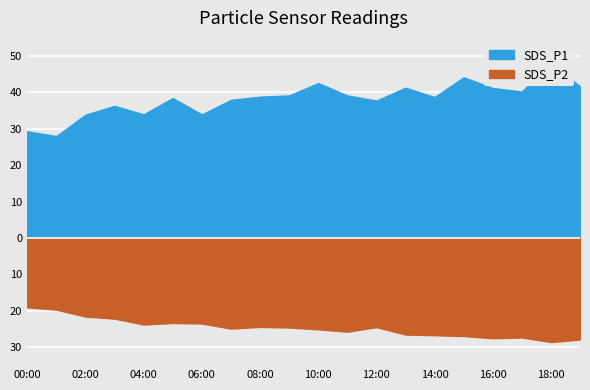

How many interior local valleys does the SDS_P1 series have?

6